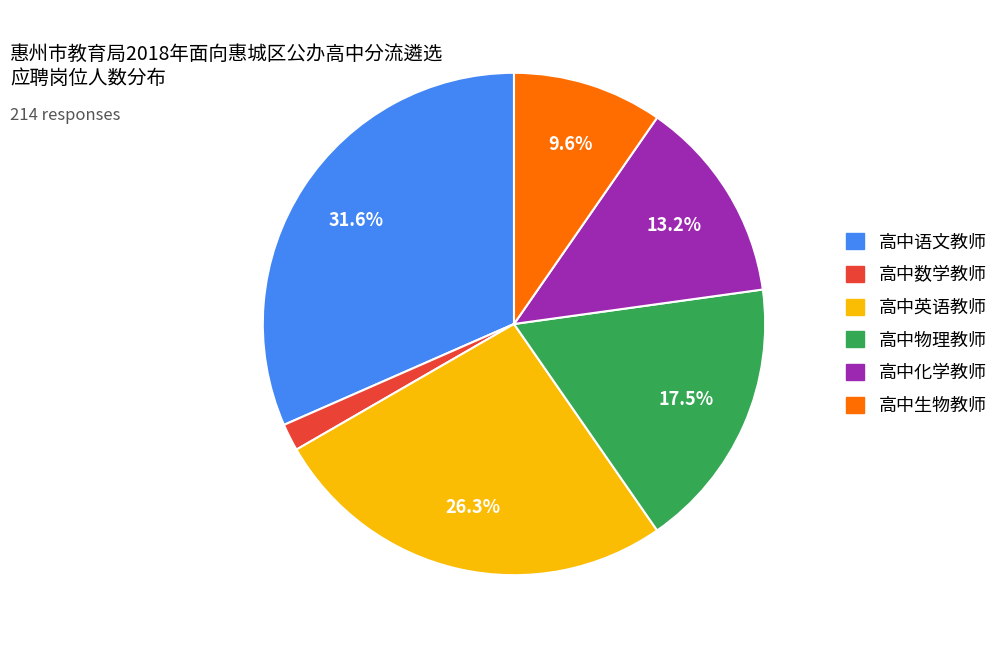

What percentage is NOT represented by 高中化学教师?

86.8%